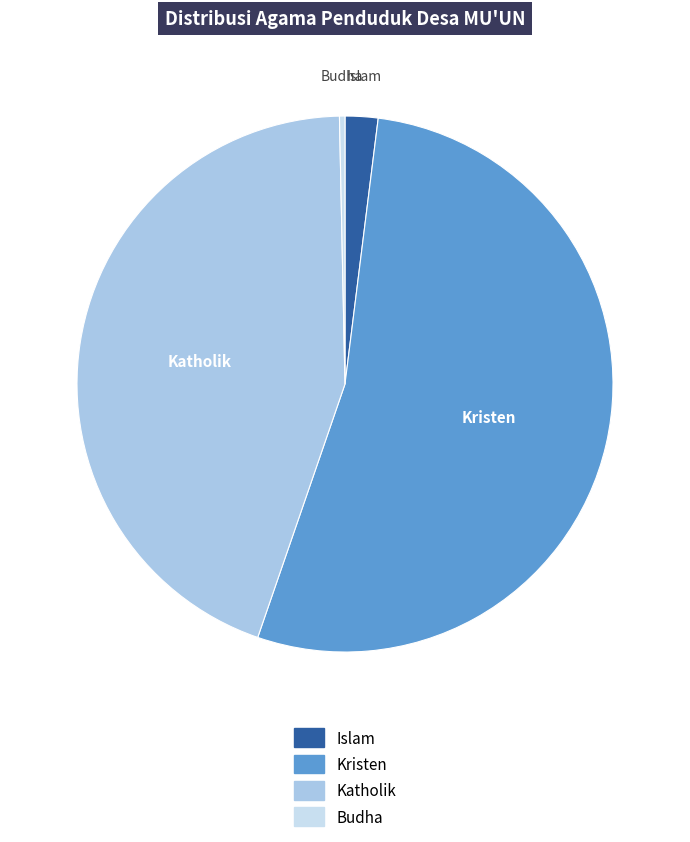

How many slices are in this pie chart?

4